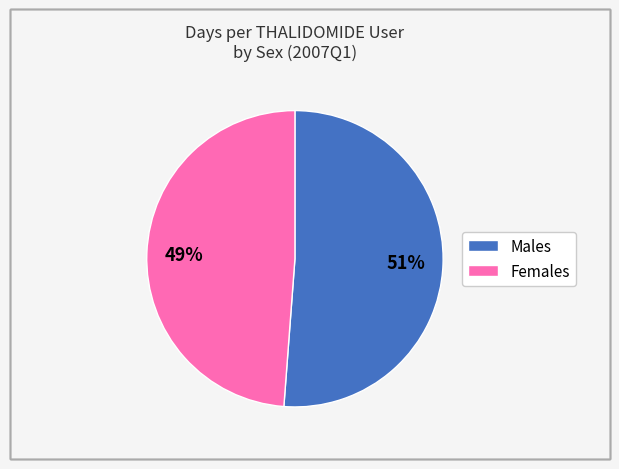

To the nearest percent, what is the difference between the largest and smallest slice percentages?

2%